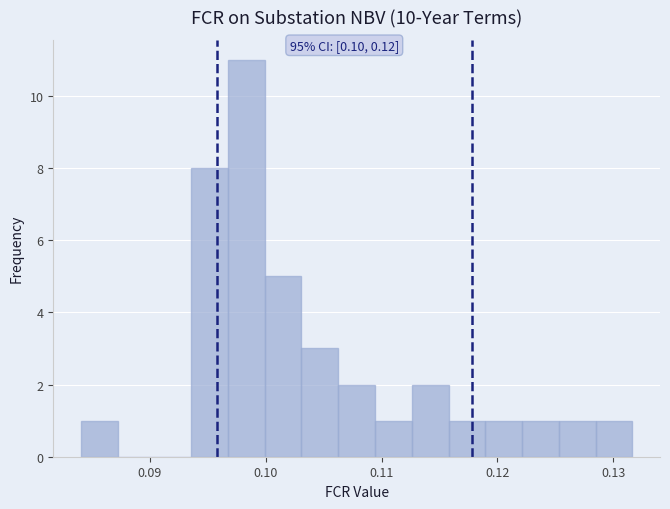

Around what value on the x-axis is the tallest bar? Give the approximate position of its centre, as read against the axis.

0.098